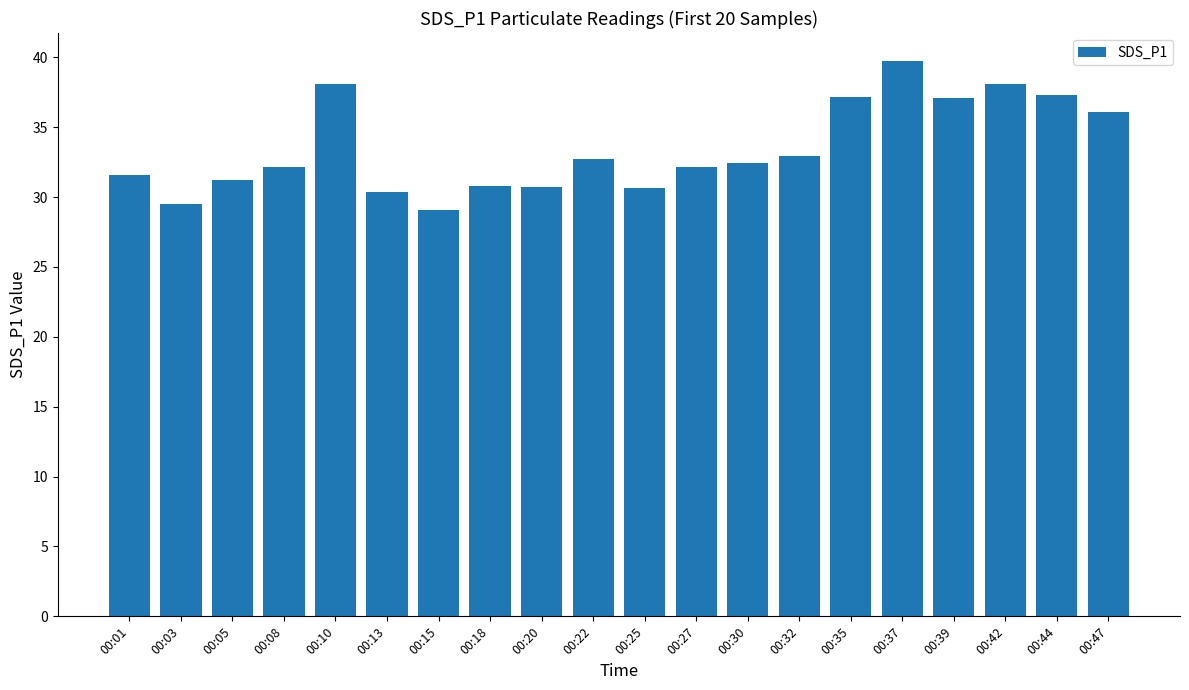

What is the change in value from 00:01 to 00:03?

-2.1